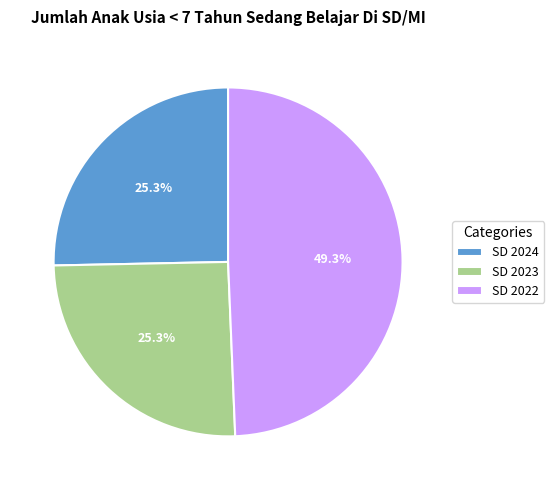

To the nearest percent, what portion does SD 2024 represent?

25%